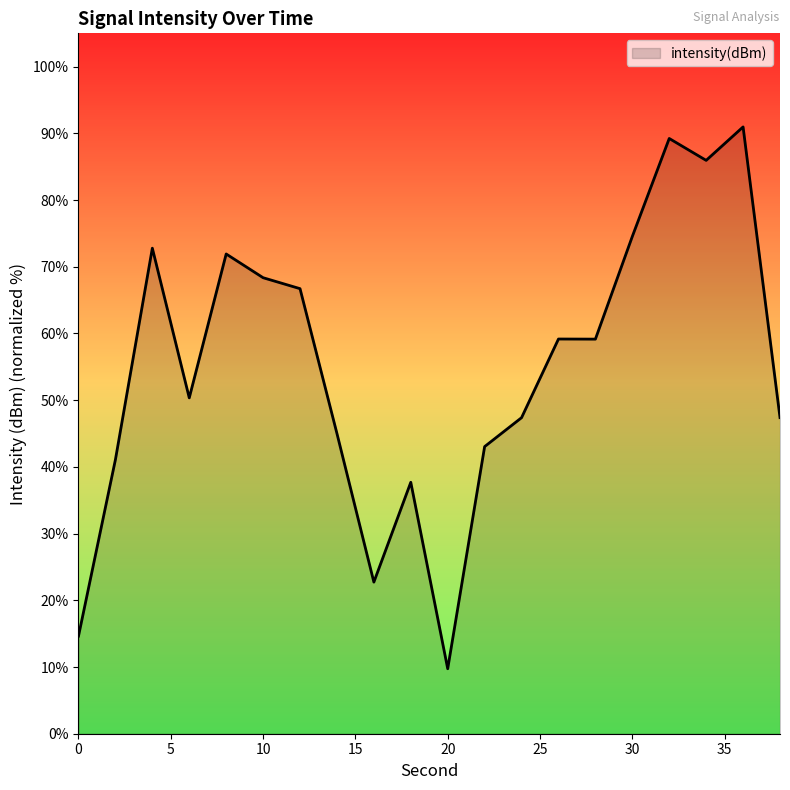

What is the smallest value displayed?

9.7